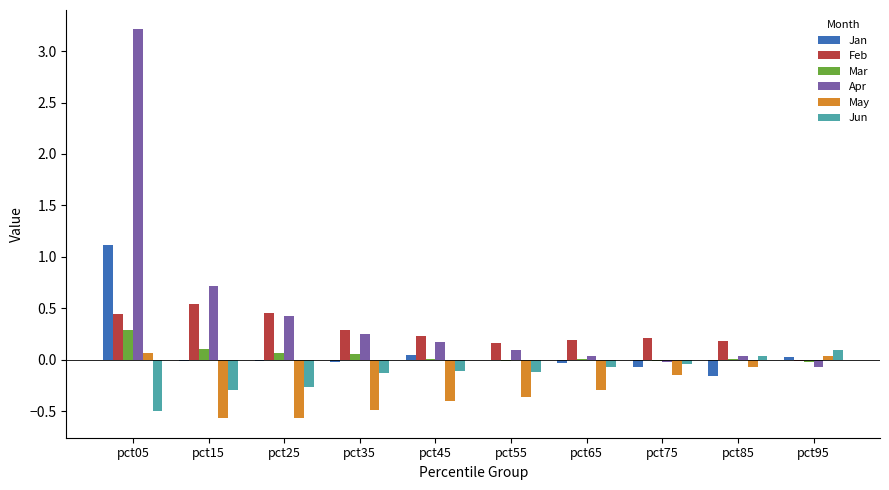

Is it true that May equals -0.9 at pct25?

False